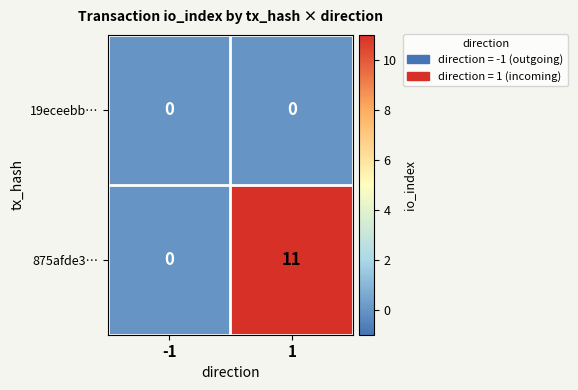

Between -1 and 1, which series saw the biggest shift?

875afde3…